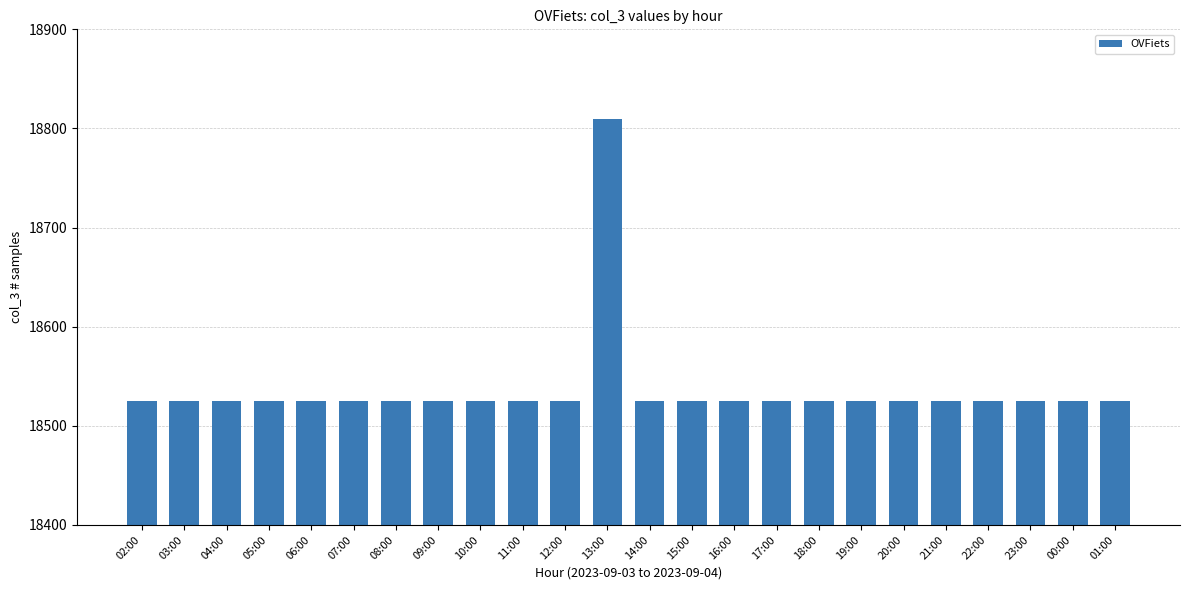

Are the bars grouped side by side (vs. stacked)?

No